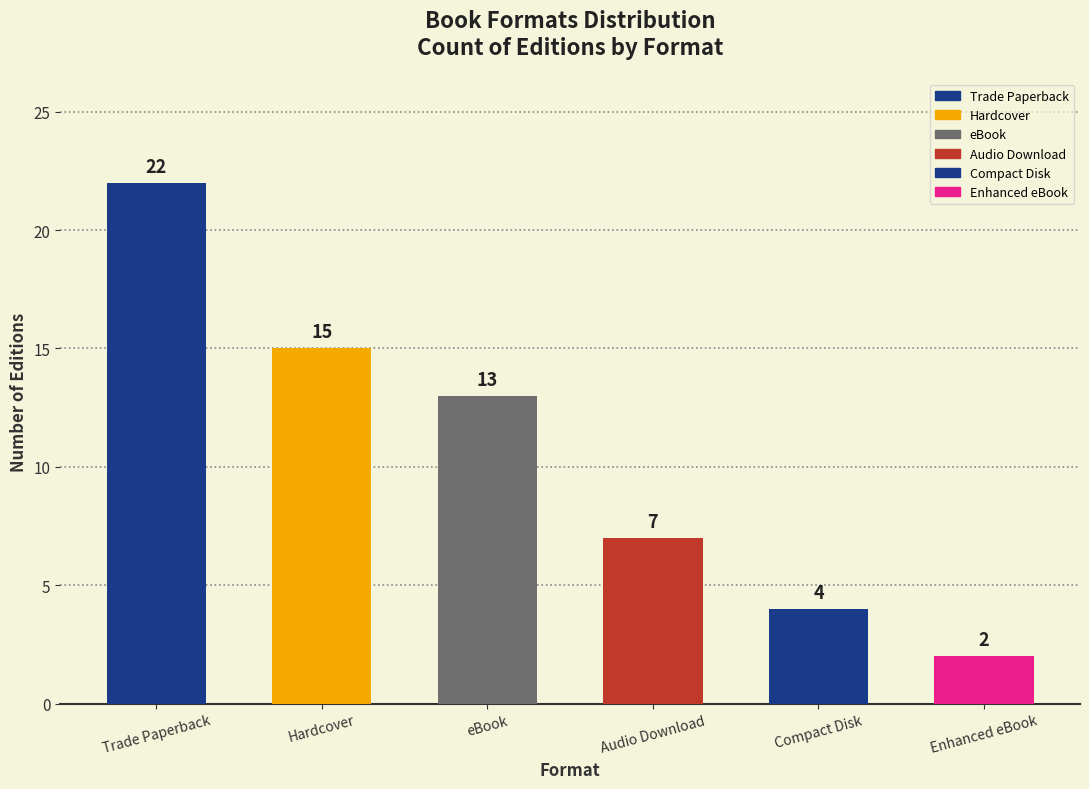

The value at Hardcover is 15. True or false?

True